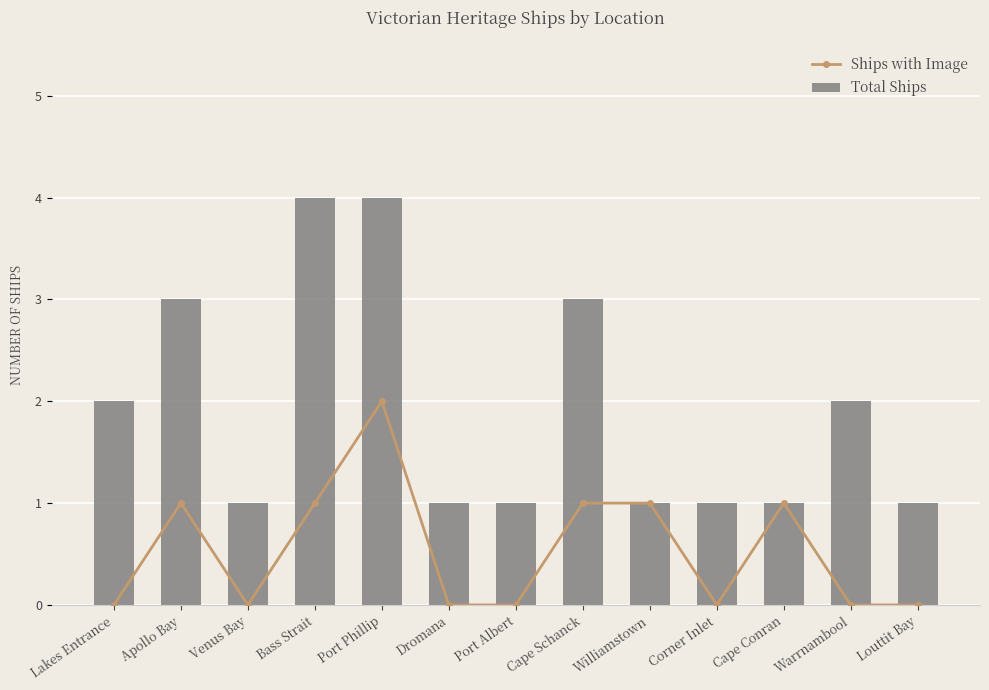

How many categories are shown in the chart?

13